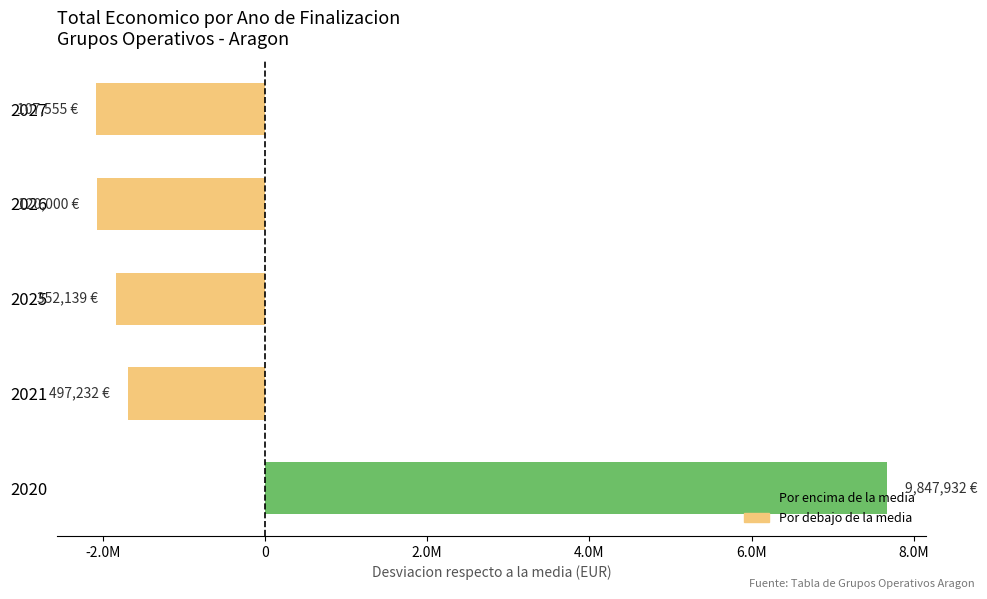

What is the minimum value shown in the chart?

-2077416.6